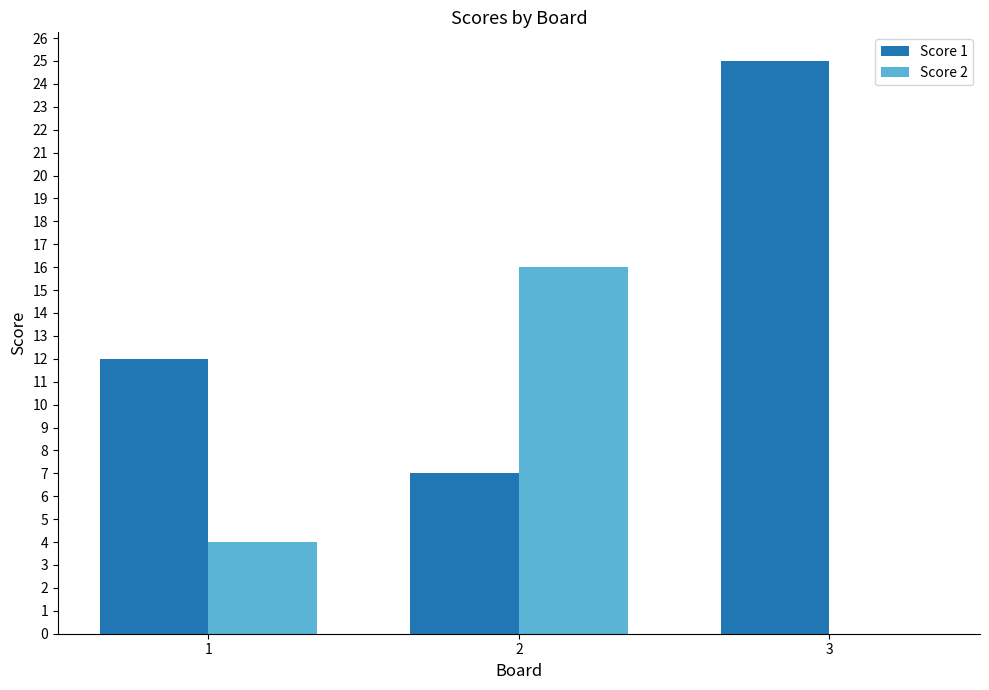

How many groups of bars are there?

3